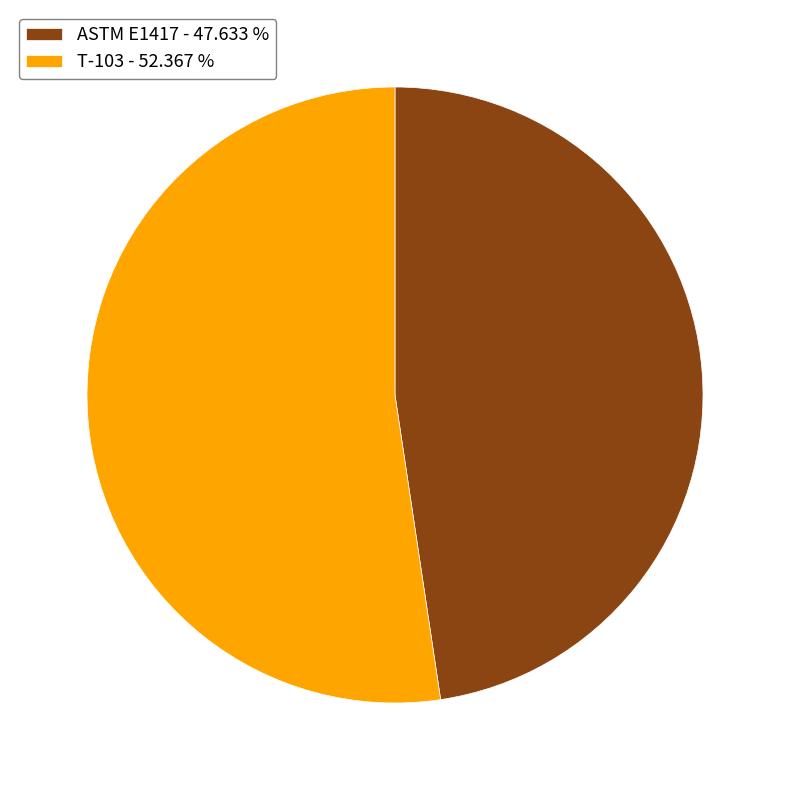

Is ASTM E1417 the majority of the pie?

No